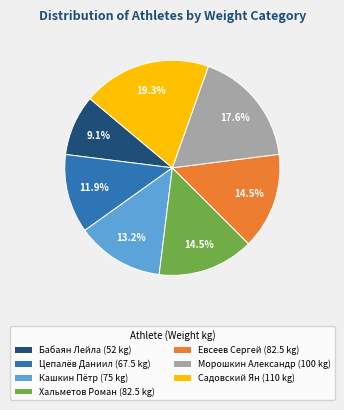

To the nearest percent, what is the difference between the largest and smallest slice percentages?

10%